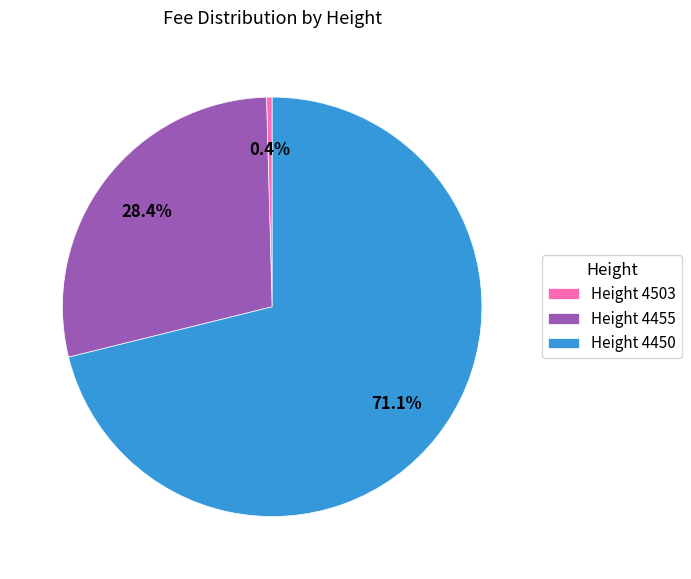

Which slice represents more than half of the pie?

Height 4450